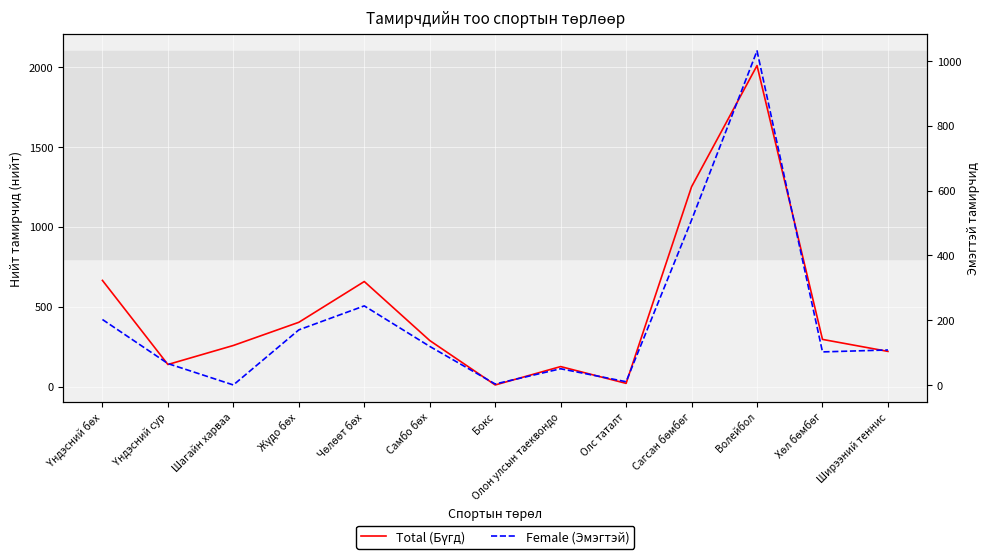

How many categories are shown in the chart?

13